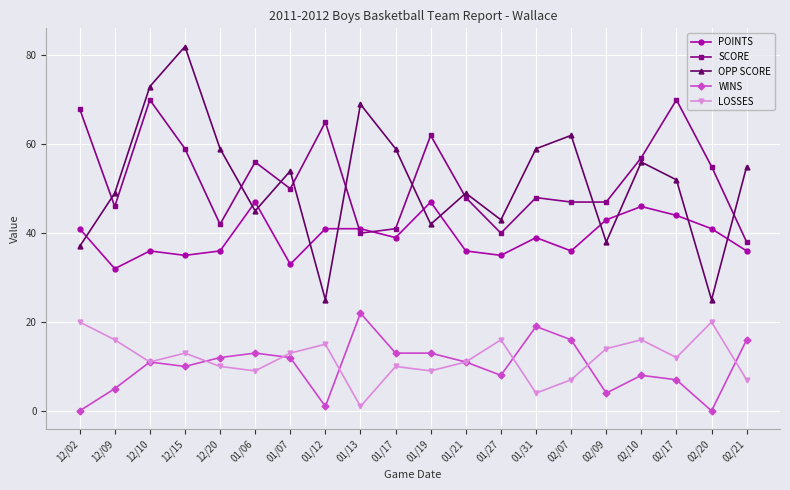

Where is SCORE nearest to the value 54?

02/20